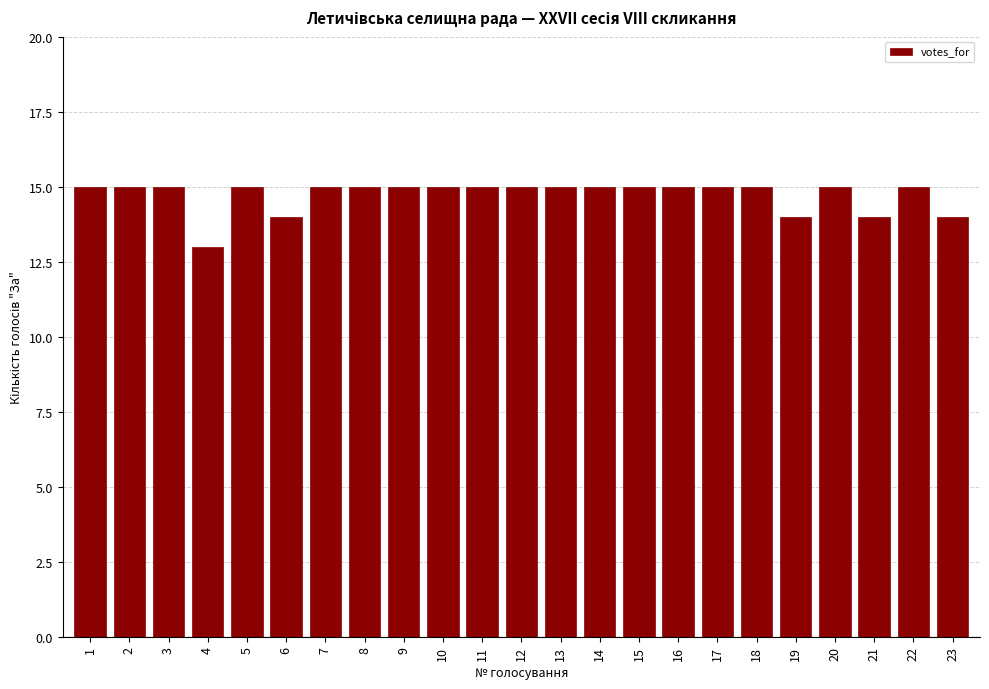

Reading left to right, transcribe all the data shown in this chart.

15	15	15	13	15	14	15	15	15	15	15	15	15	15	15	15	15	15	14	15	14	15	14